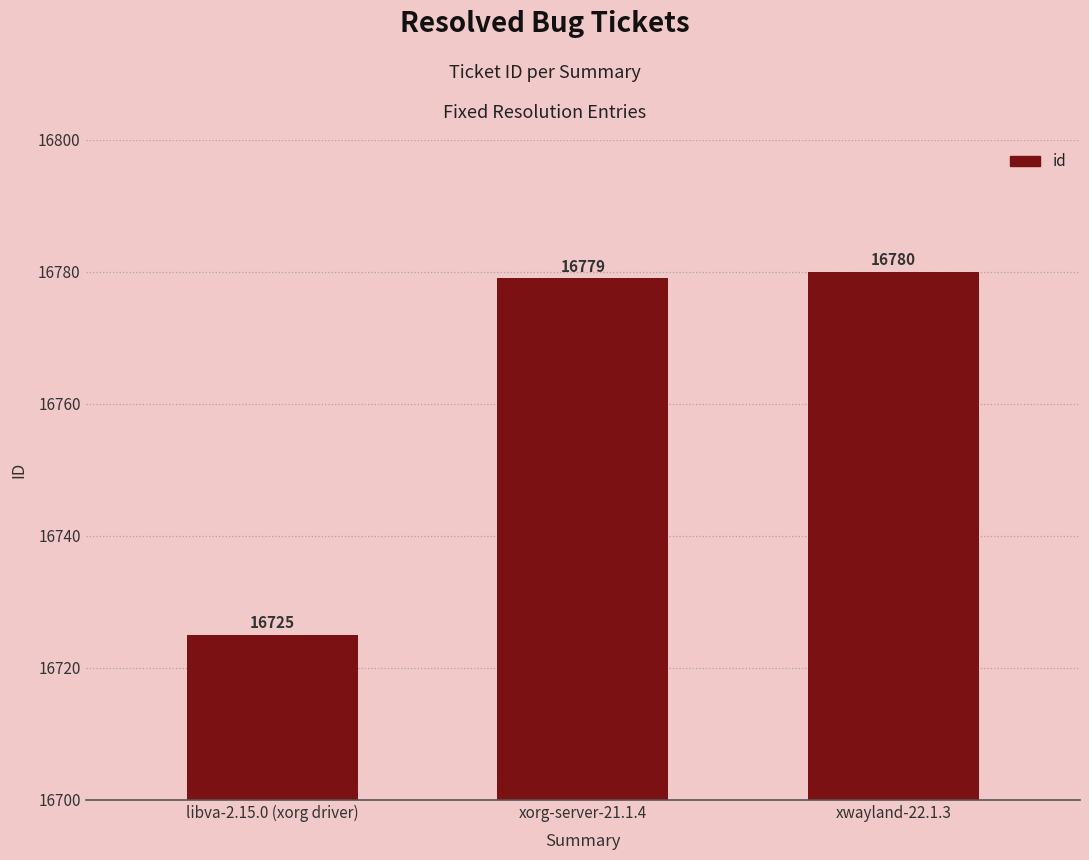

What is the sum of all values?

50284